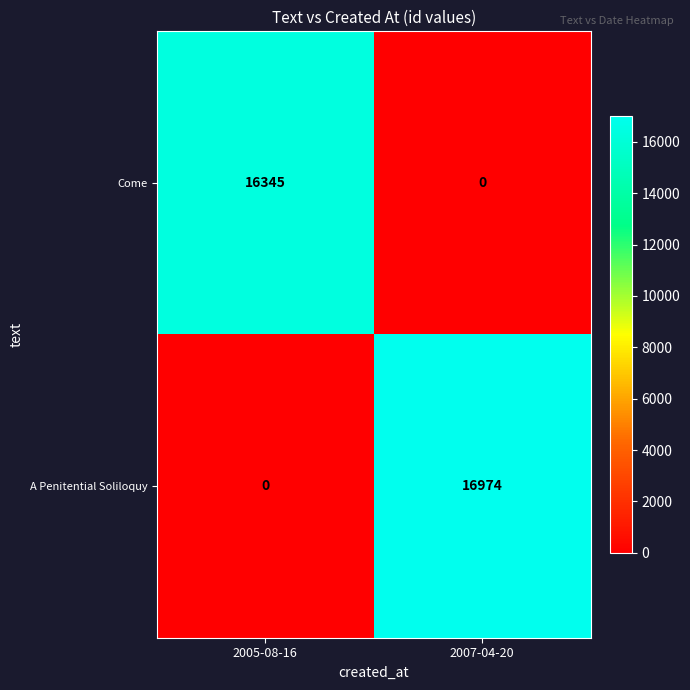

At which category does the chart reach its peak across all series?

2007-04-20